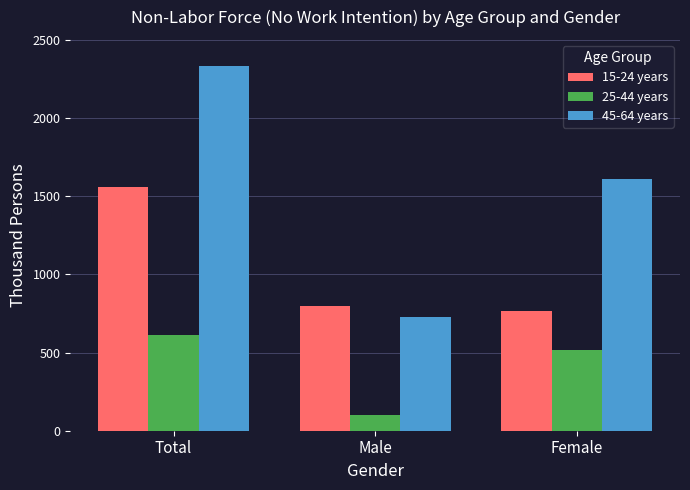

Does the chart contain stacked bars?

No